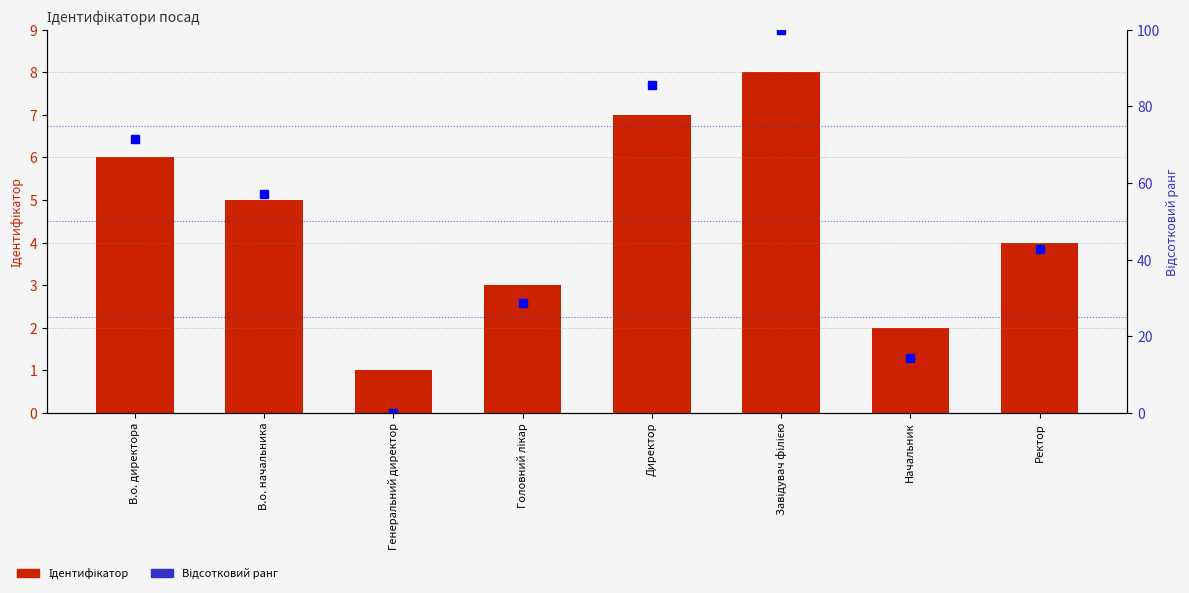

Which series has the largest range (max minus min)?

Відсотковий ранг